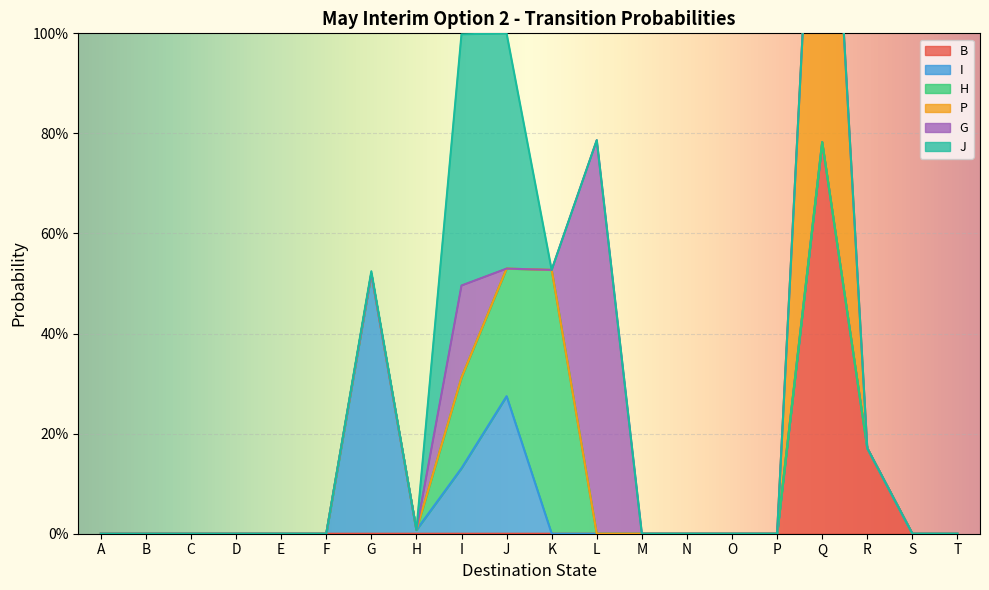

How many lines are shown in the chart?

6